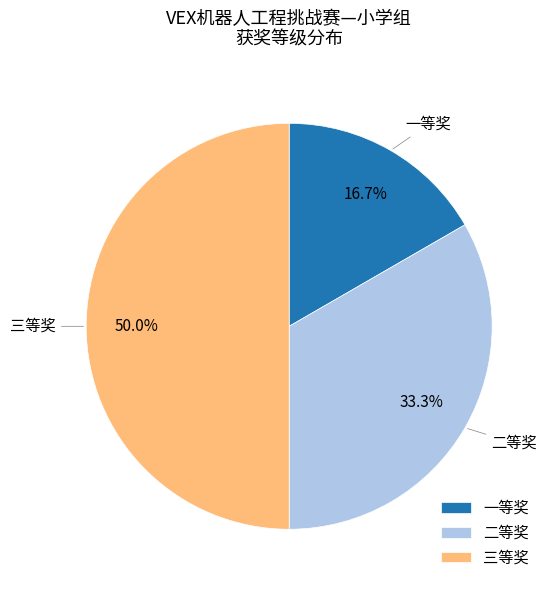

What percentage is the 二等奖 slice, to the nearest percent?

33%